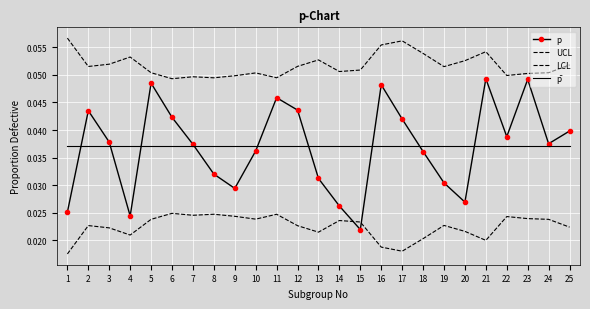

True or false: LCL and p̄ cross at least once.

False